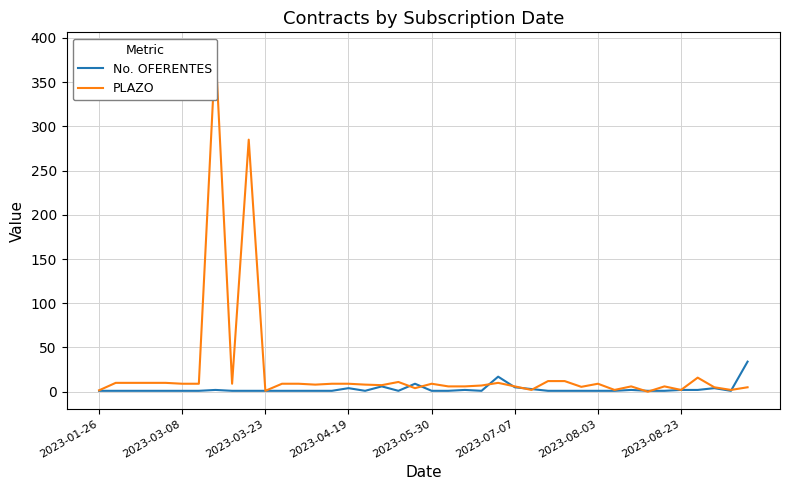

At how many categories does at least one series exceed 122?

2